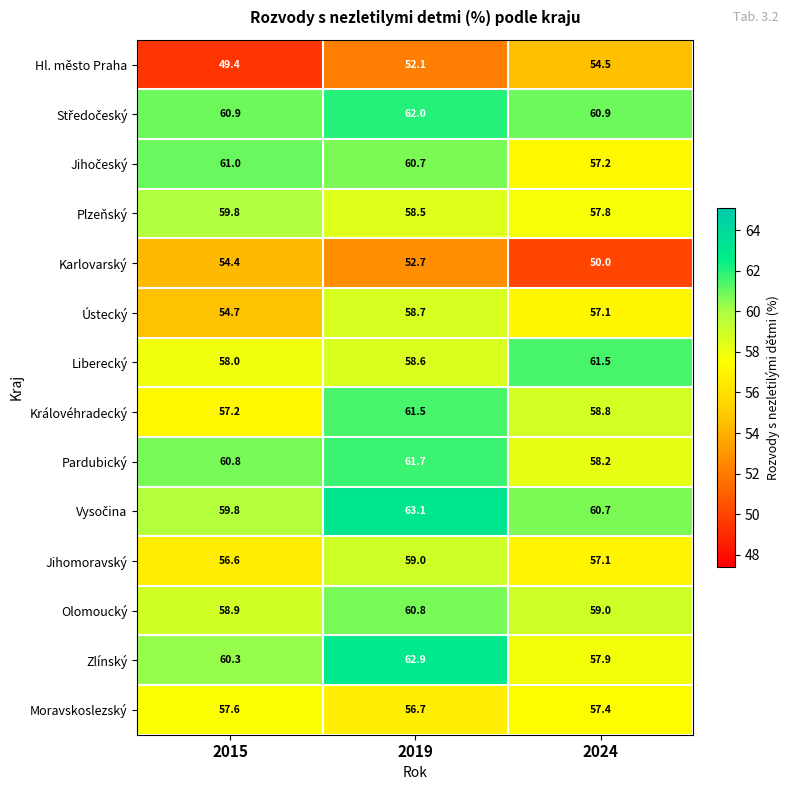

What is the minimum value for Ústecký?

54.7